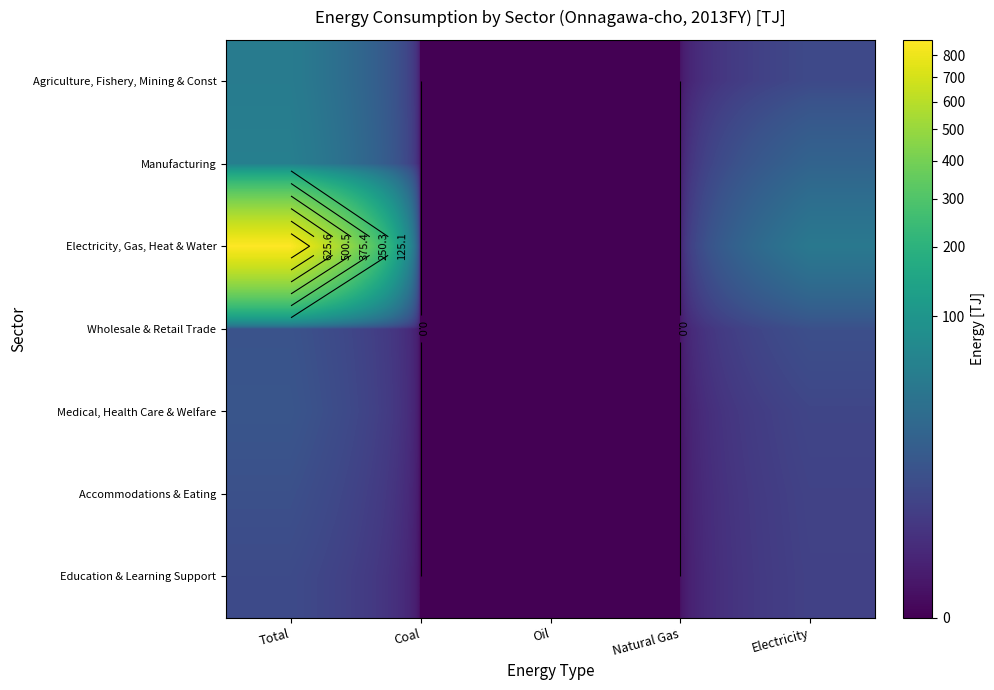

Rank the categories by Wholesale & Retail Trade value from lowest to highest.

Coal, Oil, Natural Gas, Electricity, Total